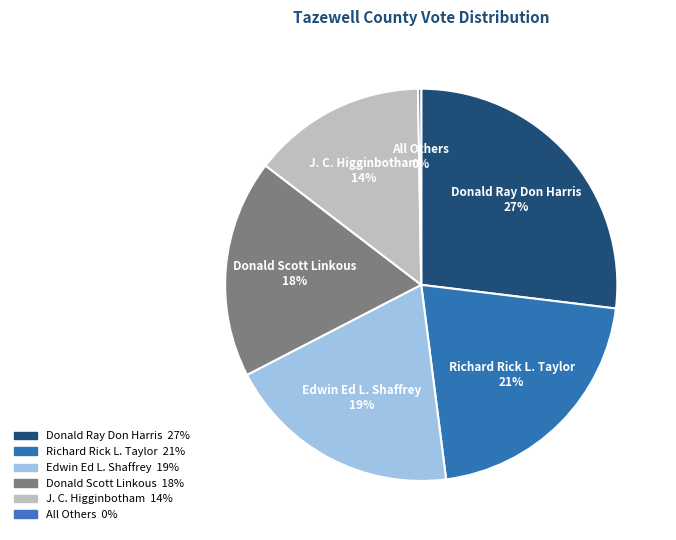

To the nearest percent, what is the average slice percentage?

17%